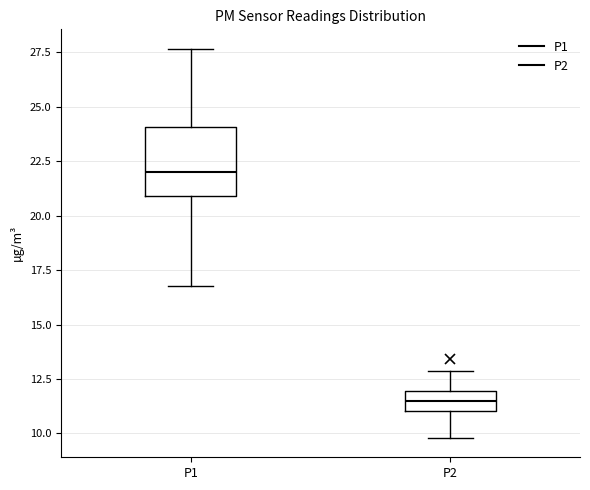

Which box has the lowest median line?

P2